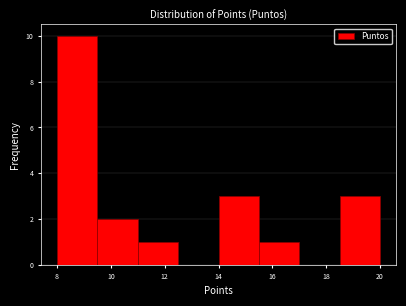

What is the height of the bar covering 15.5 to 17.0 on the x-axis? Neither the bar edges nor the heights are printed on the chart, so give them approximately, as read against the axes.

1